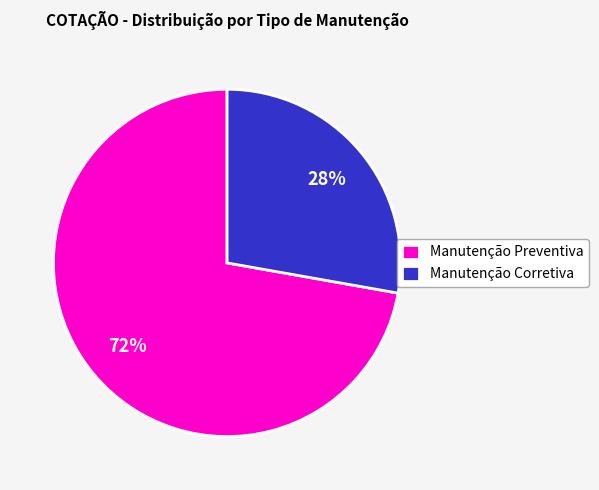

How many segments does this pie chart have?

2